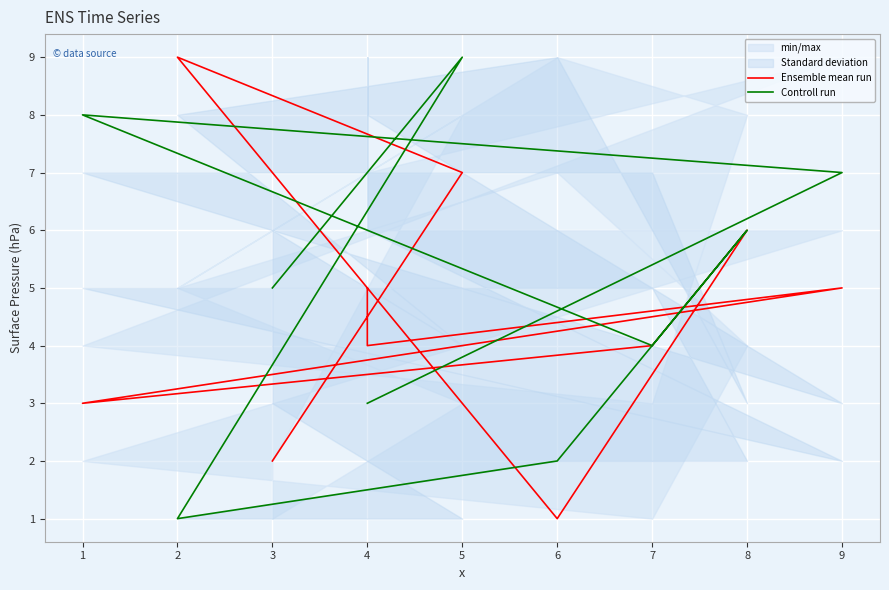

What is the sum of the Ensemble mean run values at 3 and 1?

5